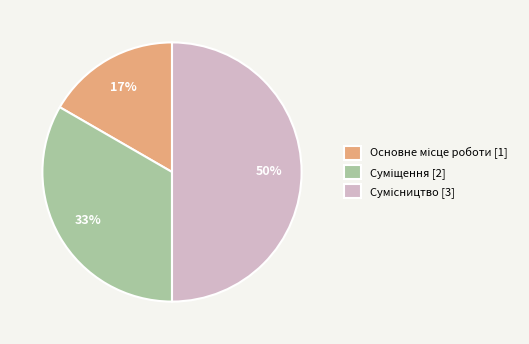

To the nearest percent, what is the difference between the largest and smallest slice percentages?

33%